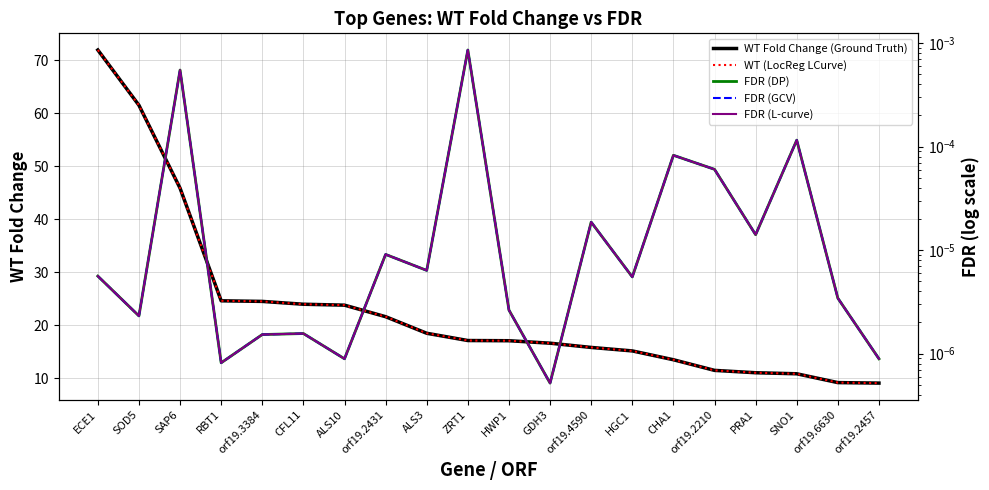

True or false: FDR (GCV) has more than 0 points higher than both neighbors.

True